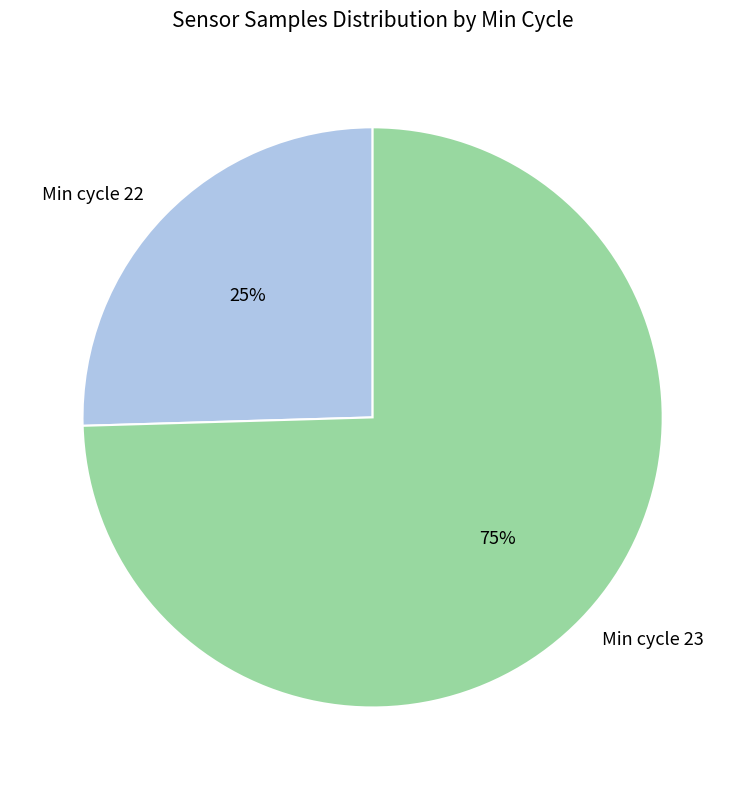

True or false: Min cycle 22 accounts for 11% of the total.

False